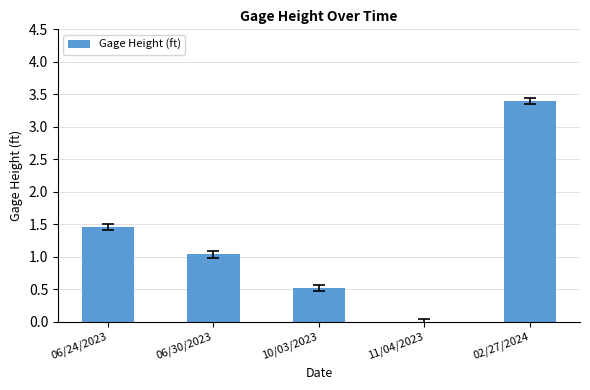

What is the change in value from 11/04/2023 to 02/27/2024?

+3.4